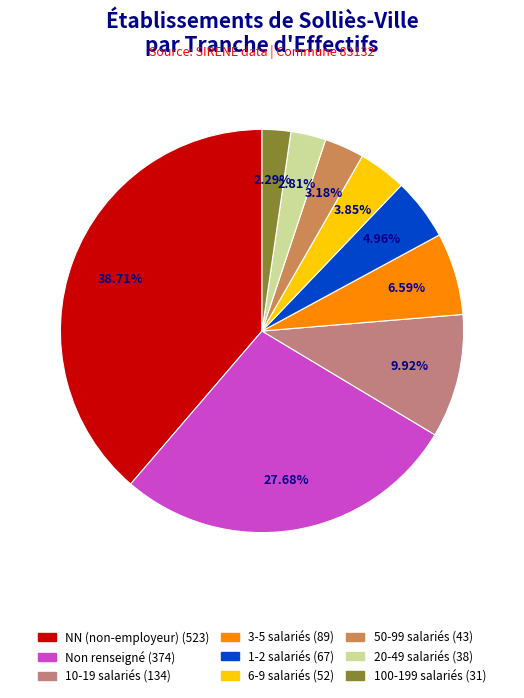

Does any single category account for the majority?

No